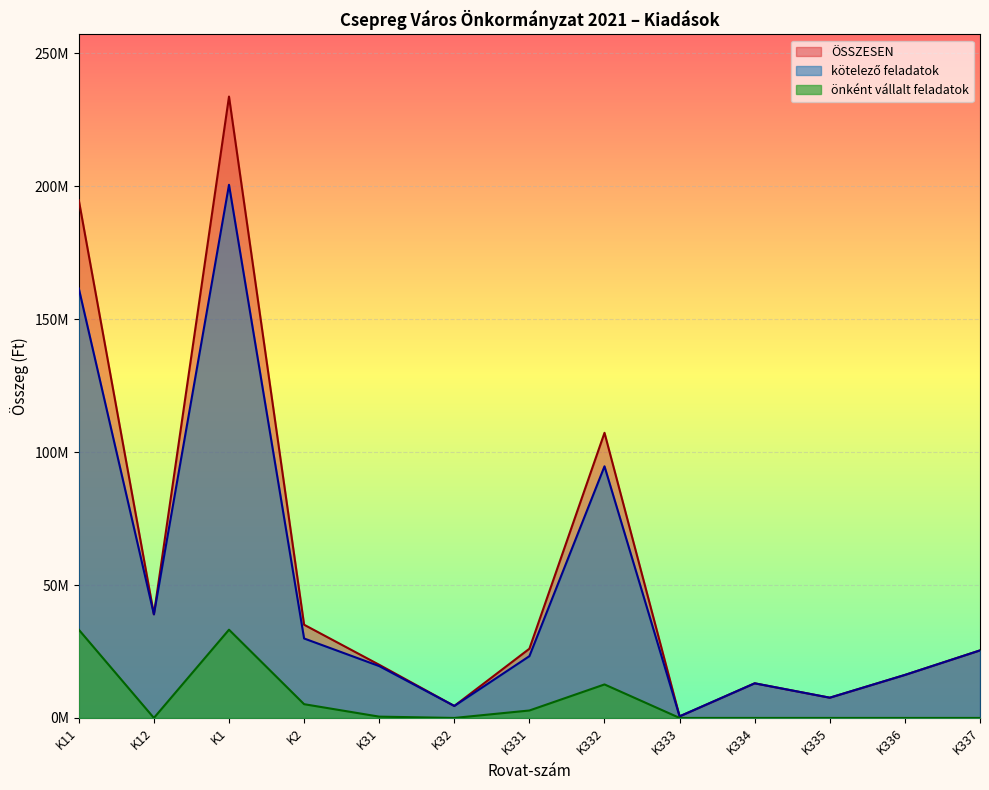

At which category does kötelező feladatok reach its first local peak?

K1